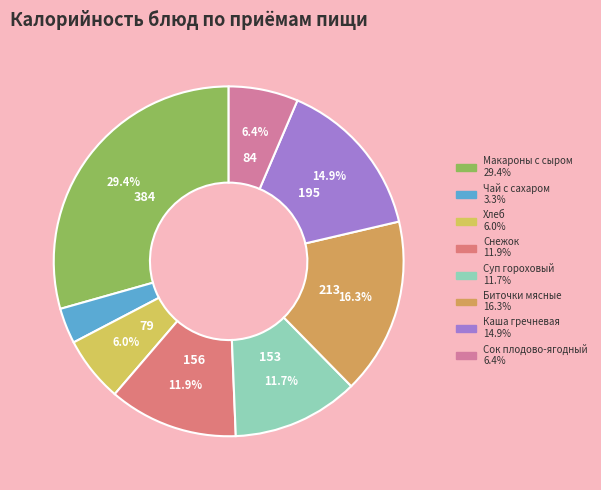

Which slice is the smallest?

ЧАЙ С САХАРОМ